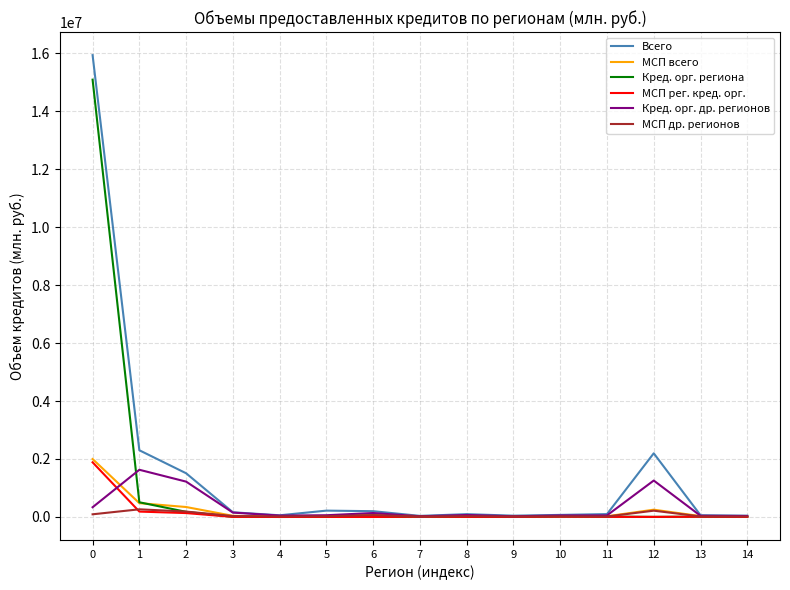

True or false: МСП всего has a value of 251650 at 12.

True